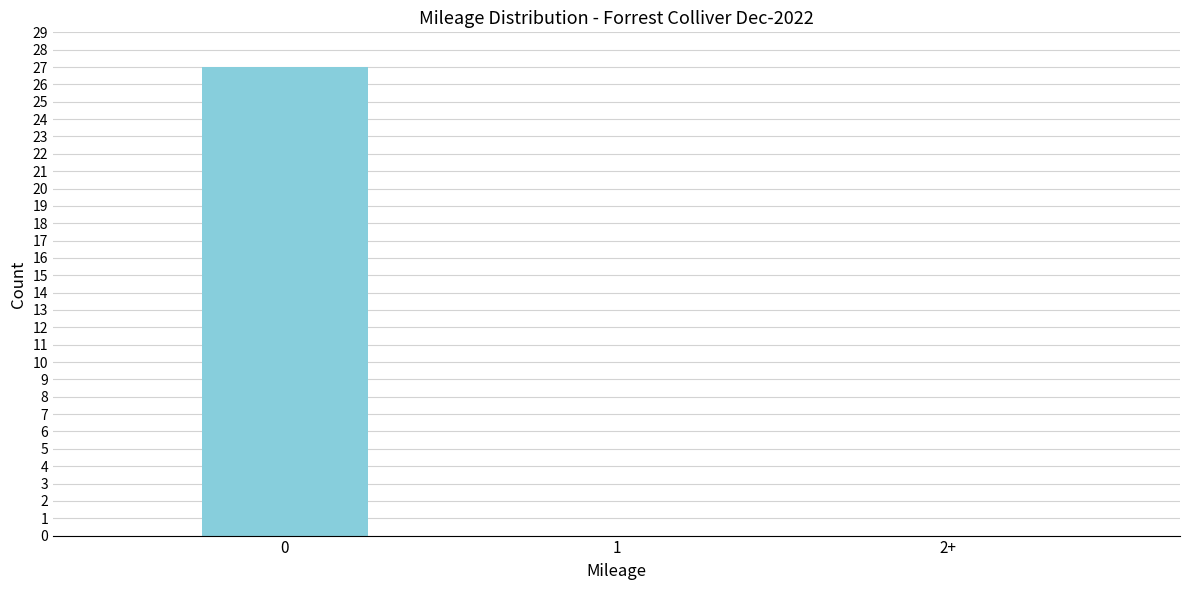

Reading left to right, what are all the values shown in this chart?

0=27	1=0	2+=0